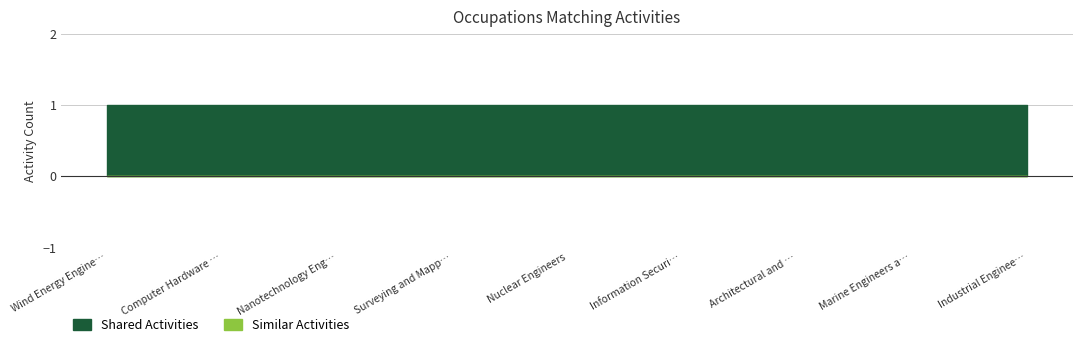

True or false: Shared Activities has more than 1 interior local peaks.

False